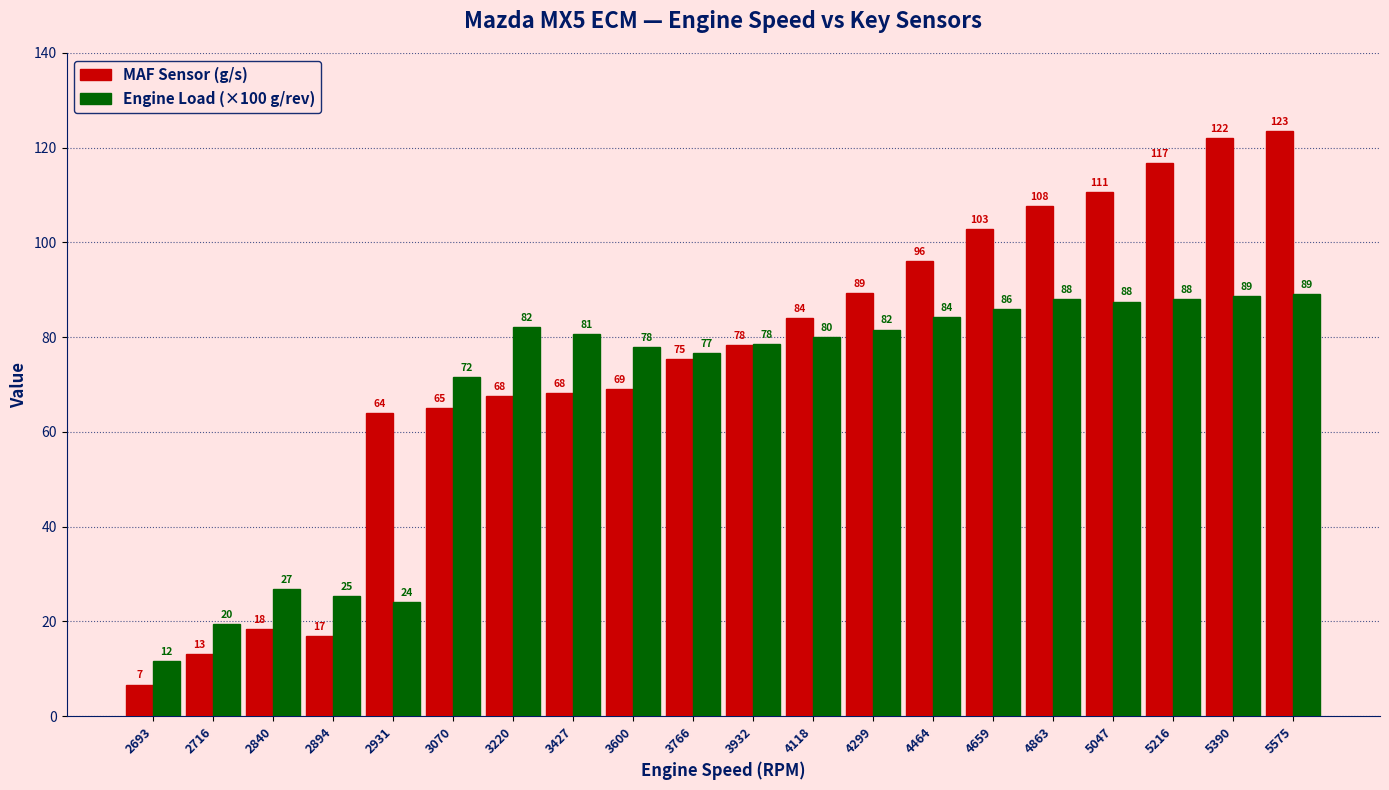

Is it true that MAF Sensor (g/s) equals 18.4 at 2840?

True